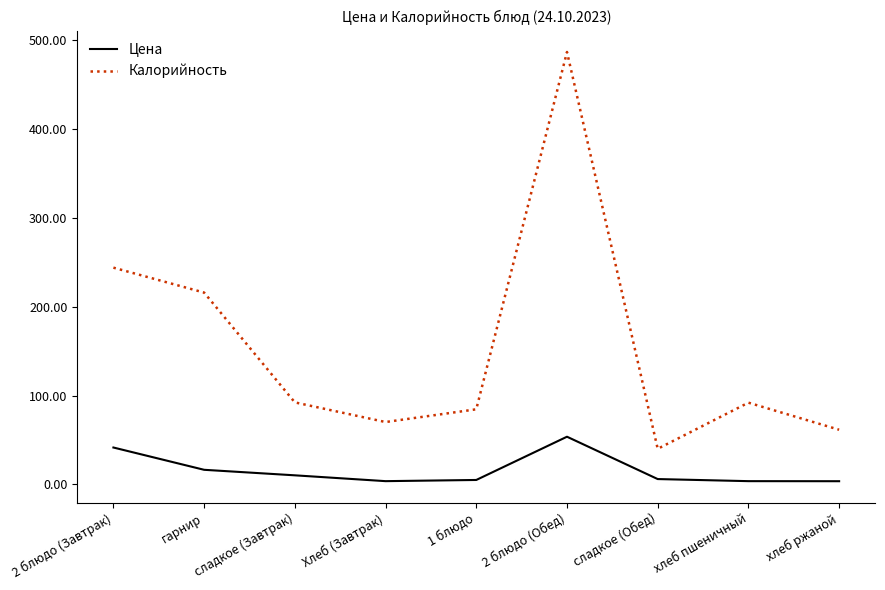

True or false: Цена and Калорийность cross at least once.

False